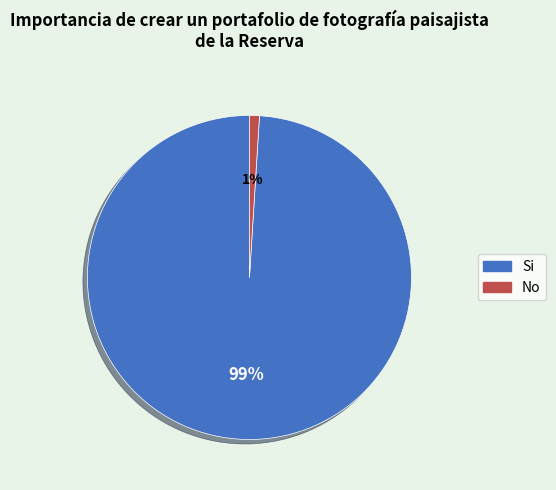

Is there a majority slice in this chart?

Yes